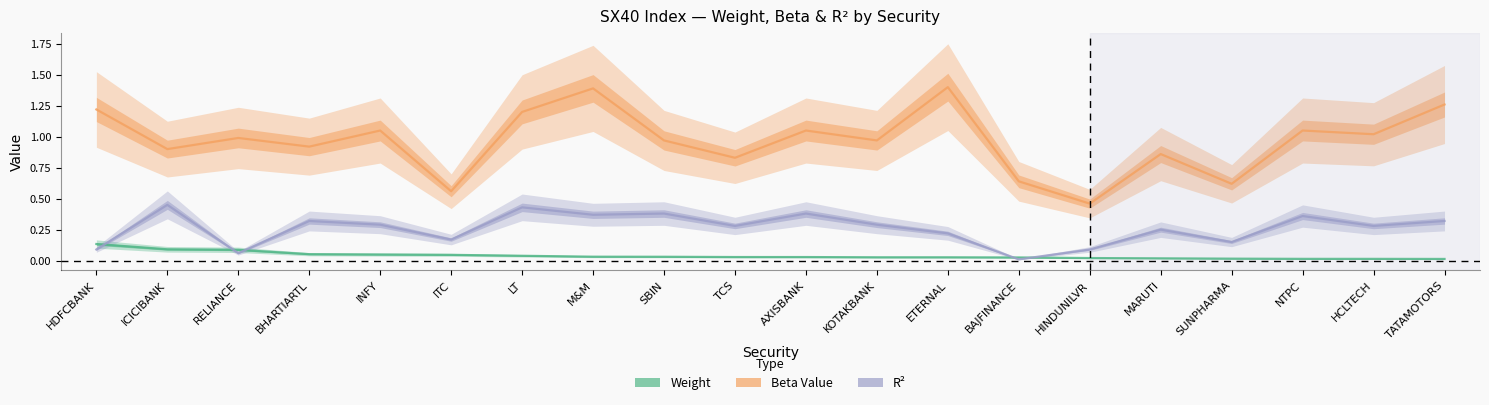

Does the chart display data point markers on the line(s)?

No